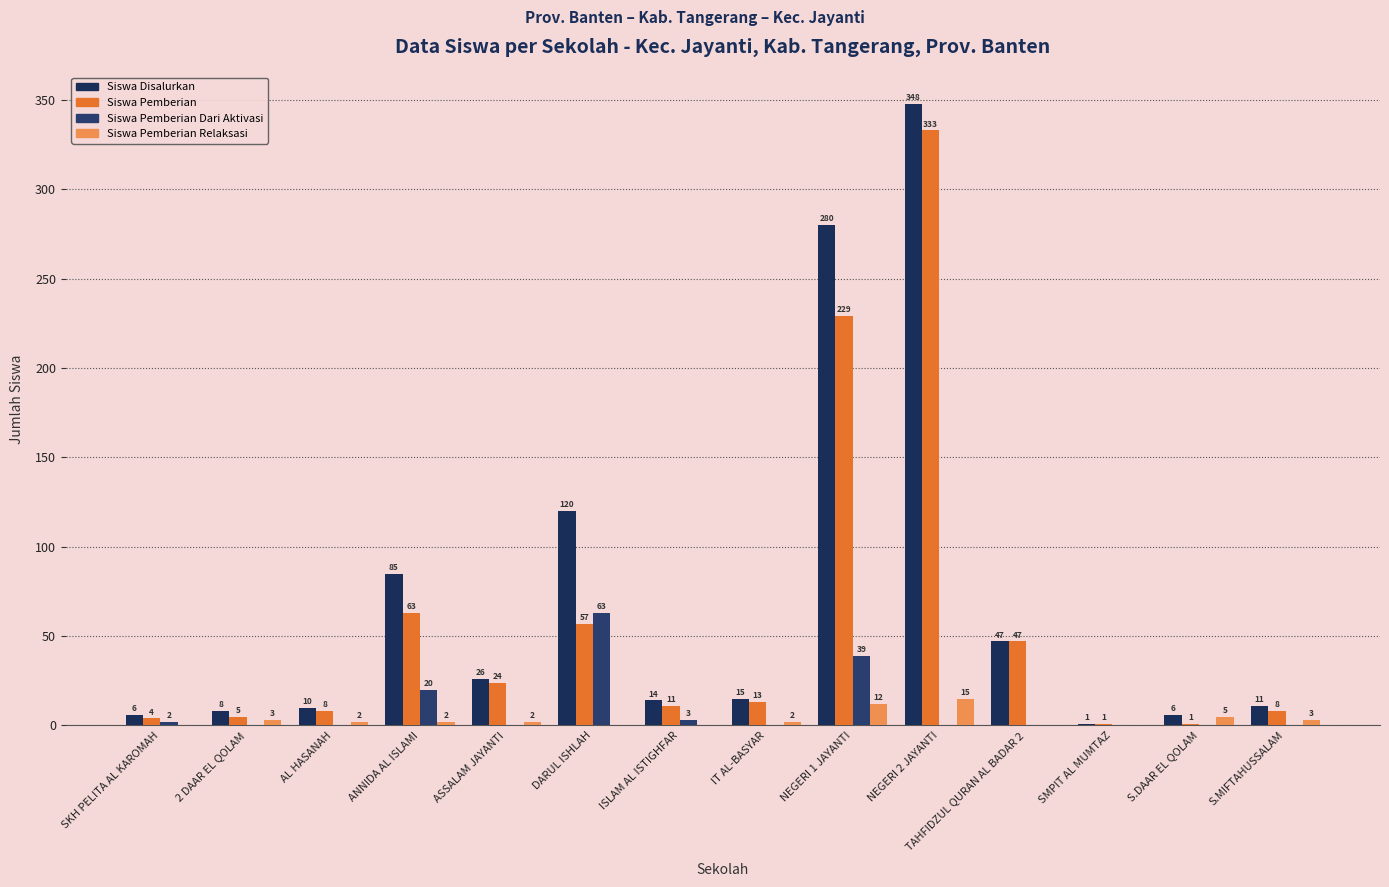

Which series has the largest total across all categories?

Siswa Disalurkan